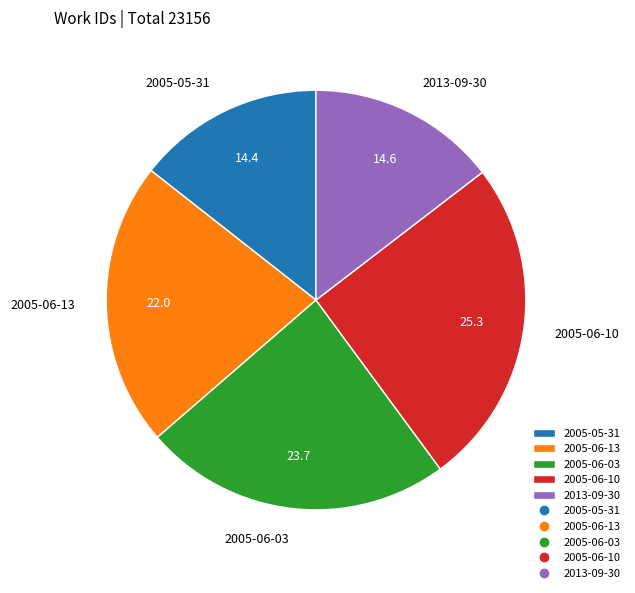

Which slice is the largest?

2005-06-10